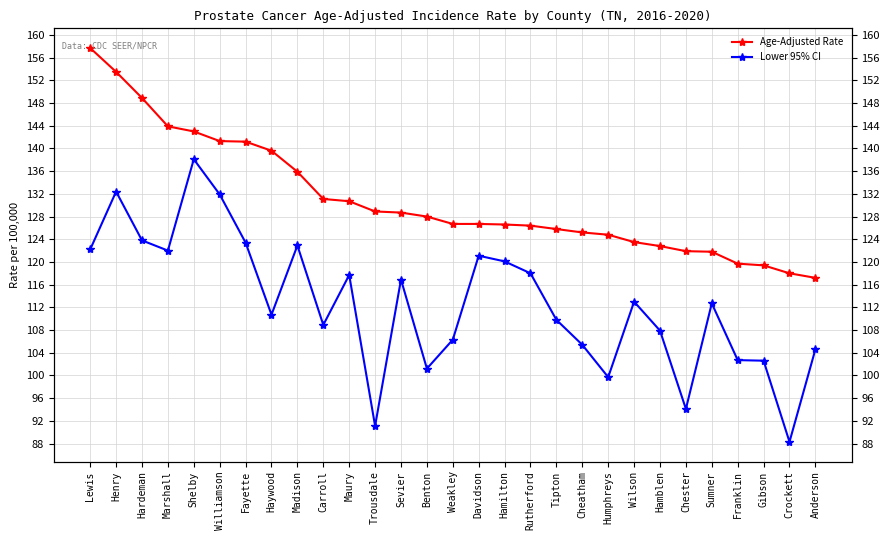

What is the difference between the second highest and second lowest values in the Lower 95% CI series?

41.3